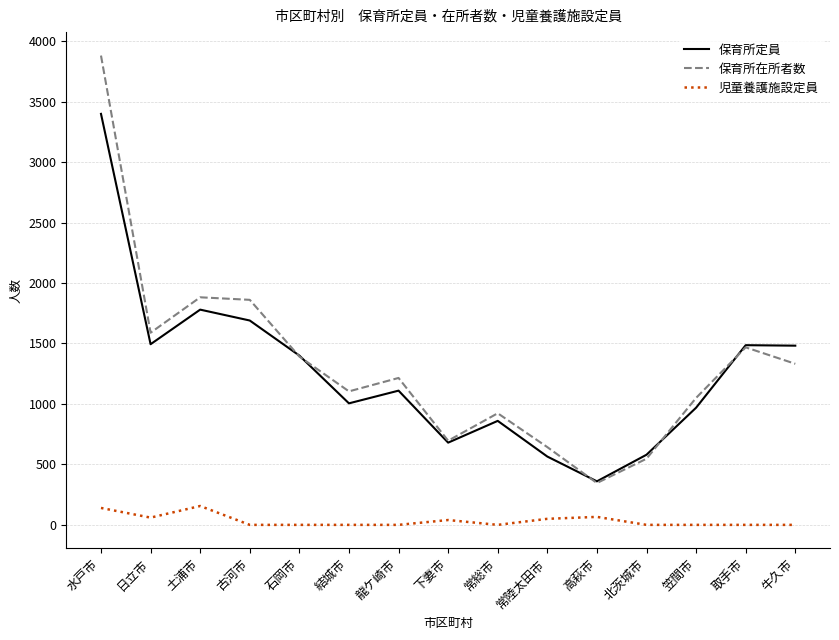

Where is the first local minimum for 保育所在所者数?

日立市